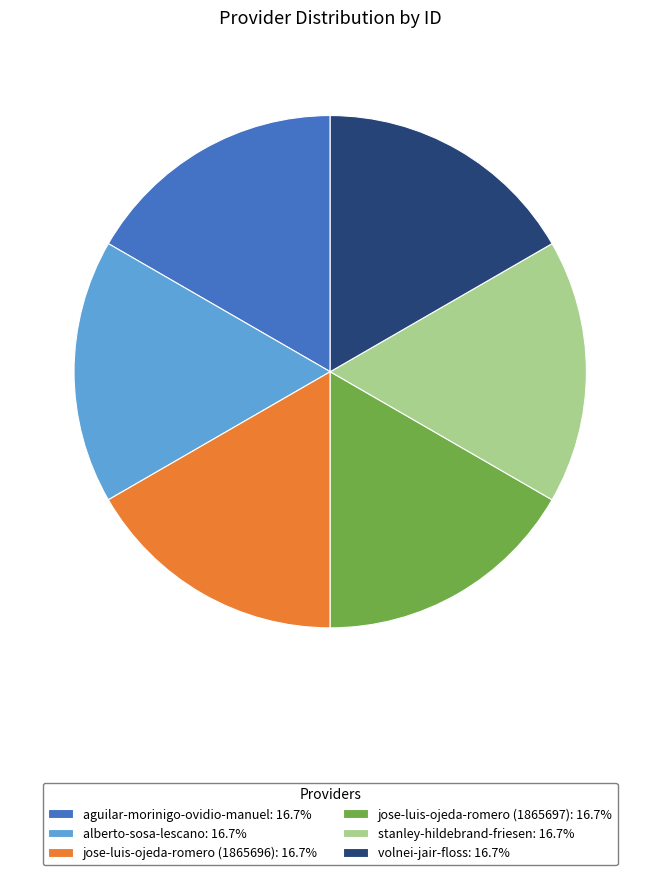

Does alberto-sosa-lescano account for over 50% of the chart?

No